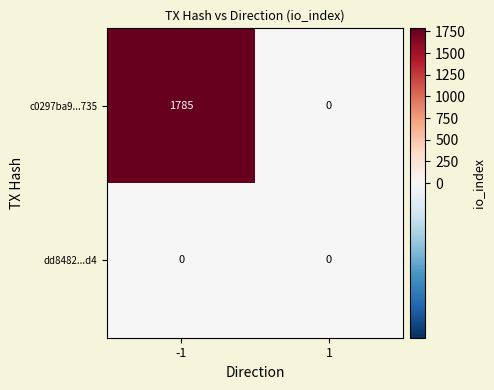

The c0297ba9...735 series shows 1241 at -1. True or false?

False